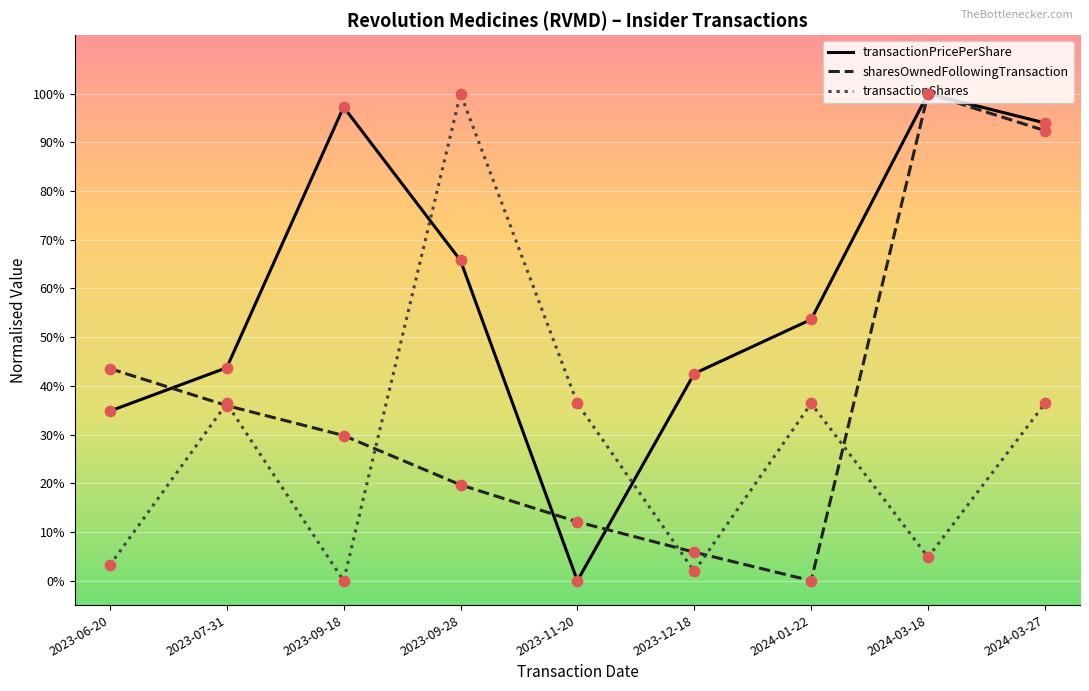

Is the value of transactionShares at 2023-09-18 greater than the value of transactionPricePerShare at 2023-07-31?

No